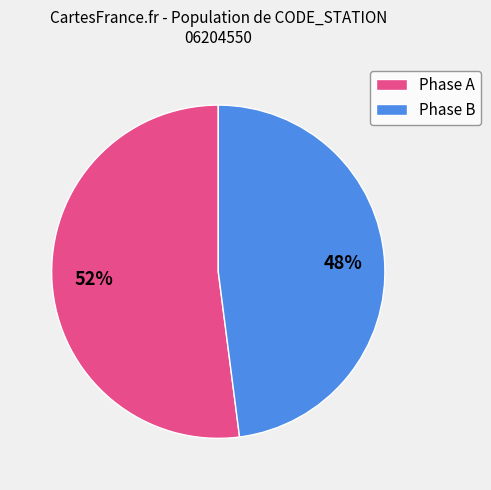

To the nearest percent, what is the average slice percentage?

50%